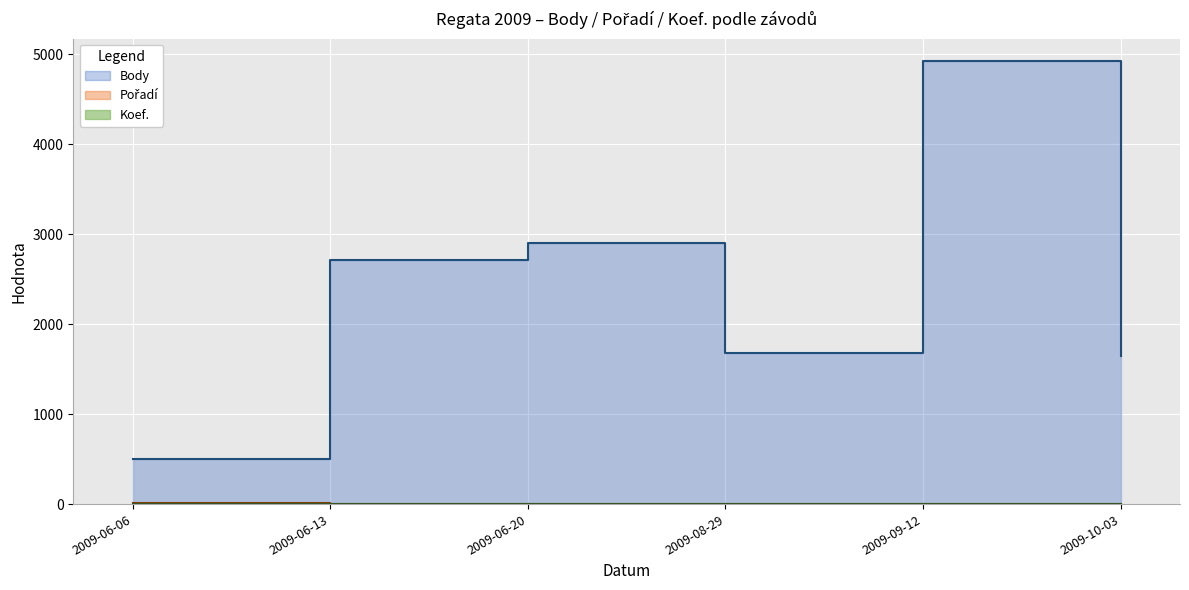

Between 2009-06-06 and 2009-08-29, which is larger?

2009-08-29